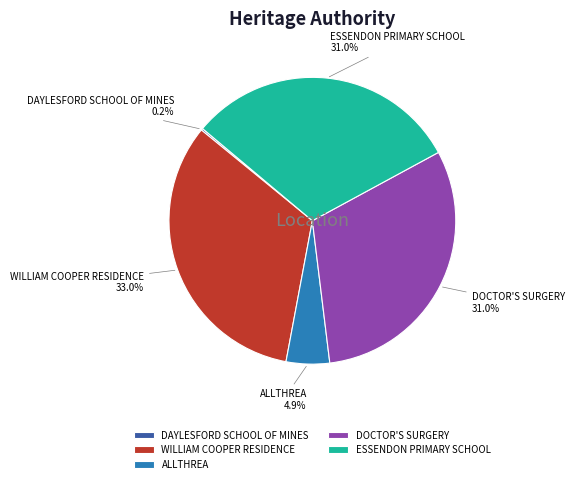

Is ESSENDON PRIMARY SCHOOL the majority of the pie?

No